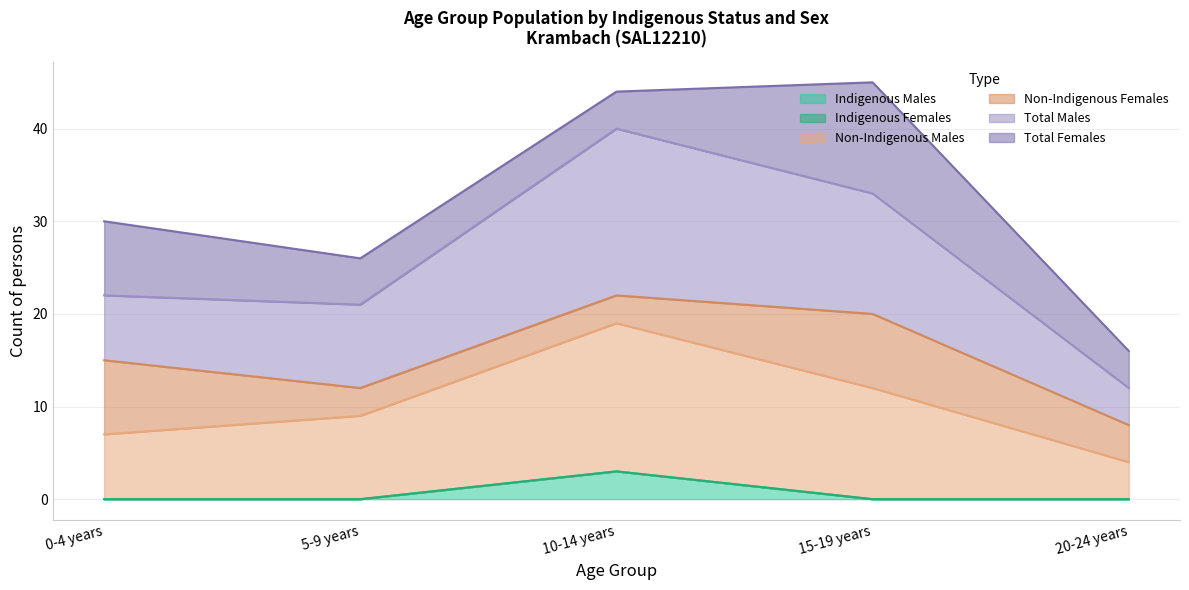

True or false: Total Males and Indigenous Males cross at least once.

False